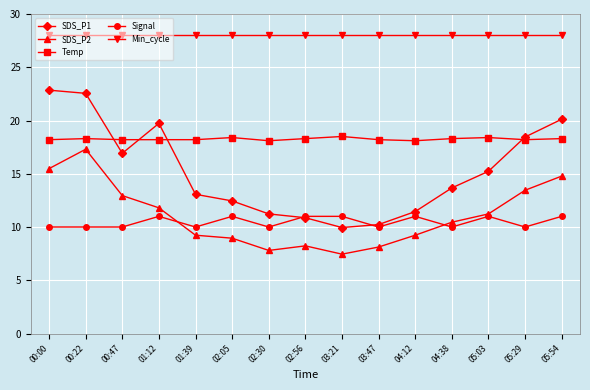

What is the spread (max minus min) of values at 00:00?

18.0